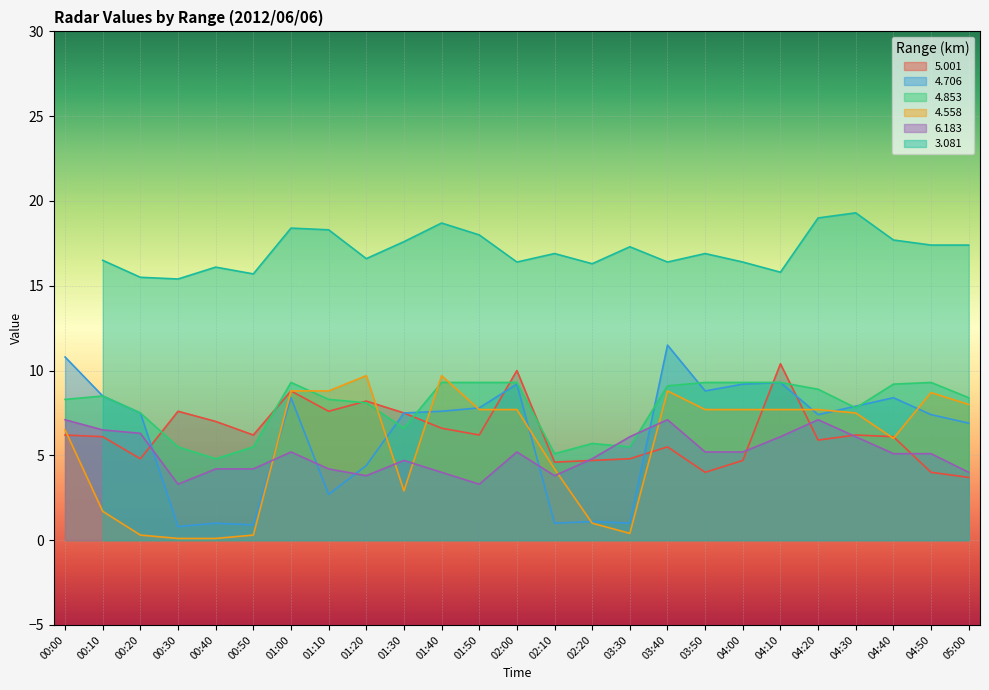

Which category has the lowest value across all series?

00:30